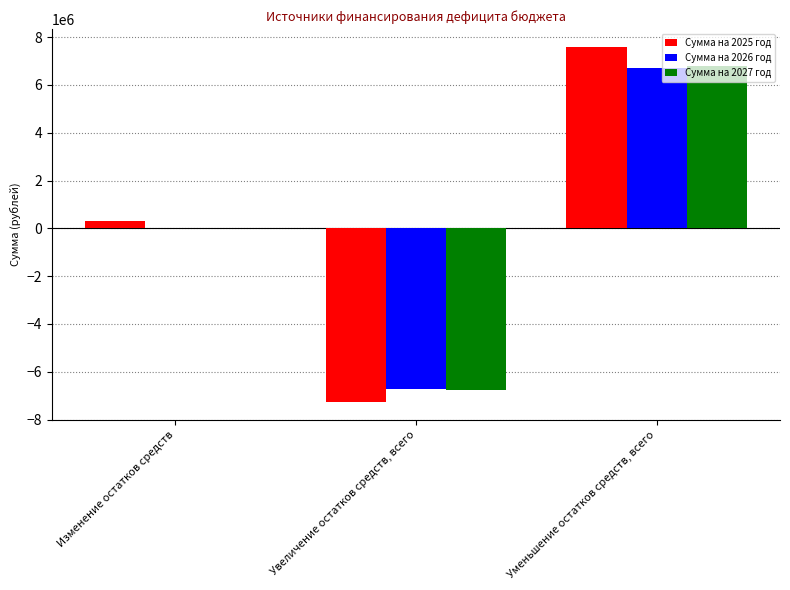

What is the maximum value for Сумма на 2025 год?

7597221